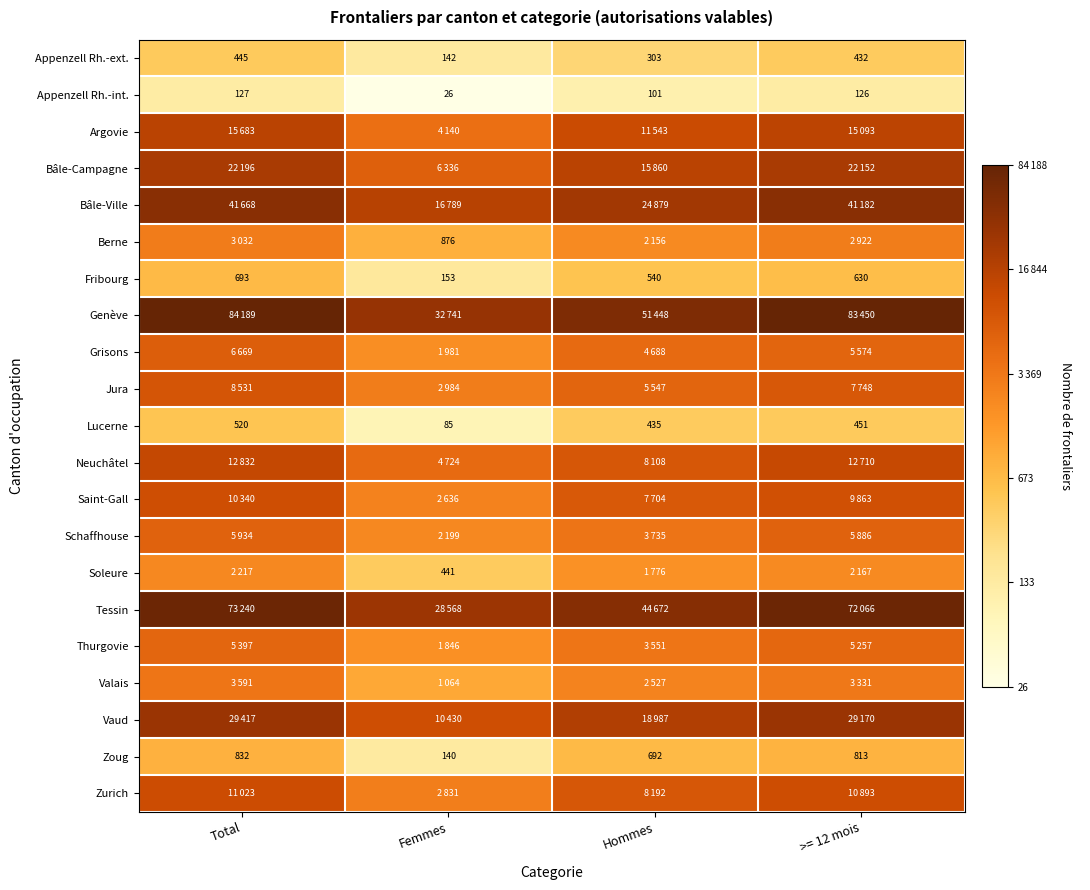

Is the value of Zoug at Total greater than the value of Lucerne at Femmes?

Yes